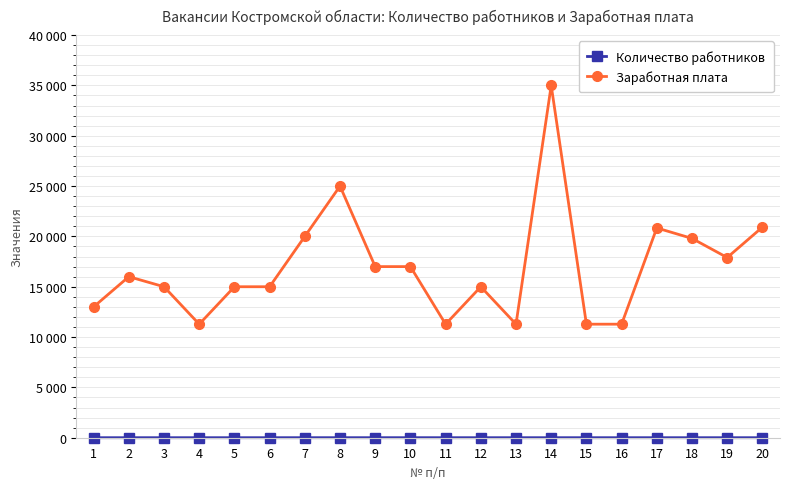

What is the maximum value shown in the chart?

35000